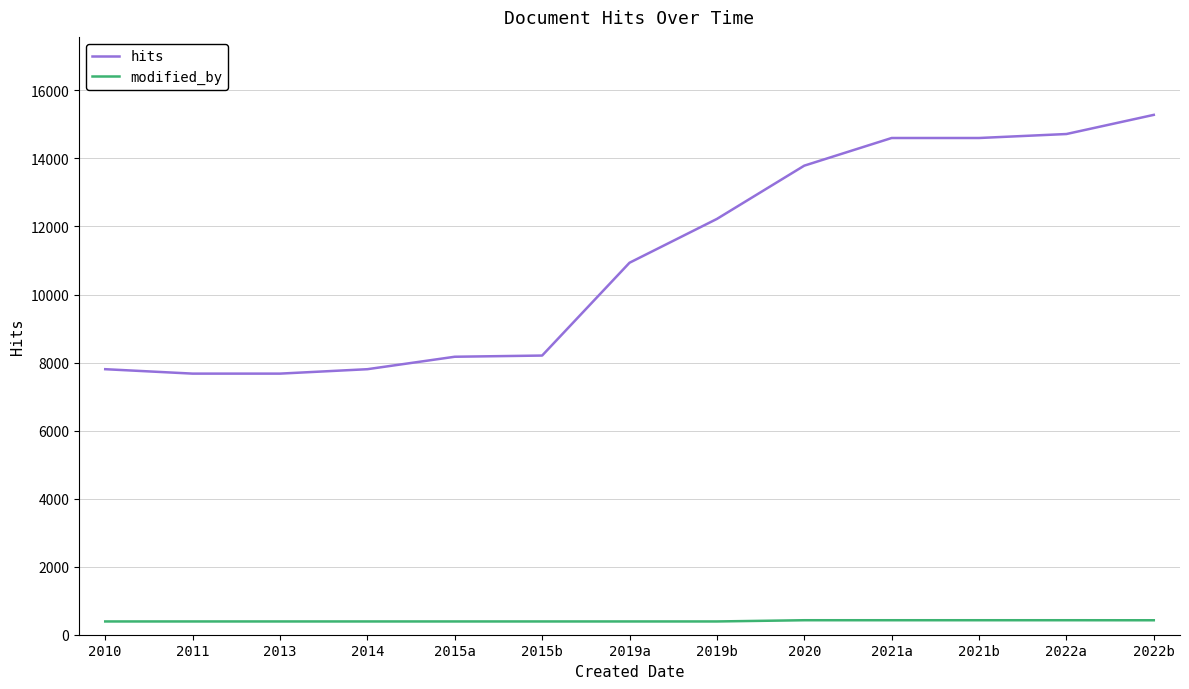

True or false: hits and modified_by cross at least once.

False